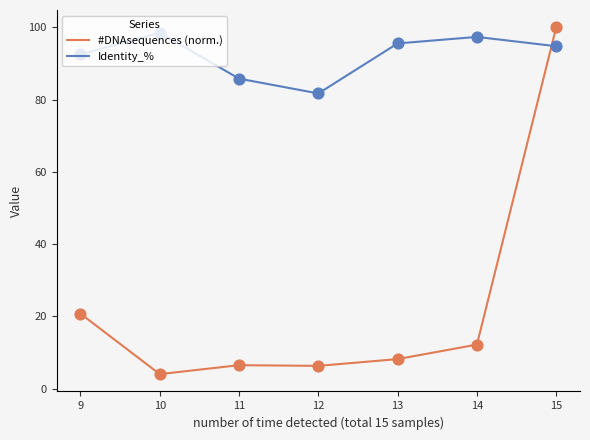

What are all the series names shown in the legend?

#DNAsequences (norm.), Identity_%